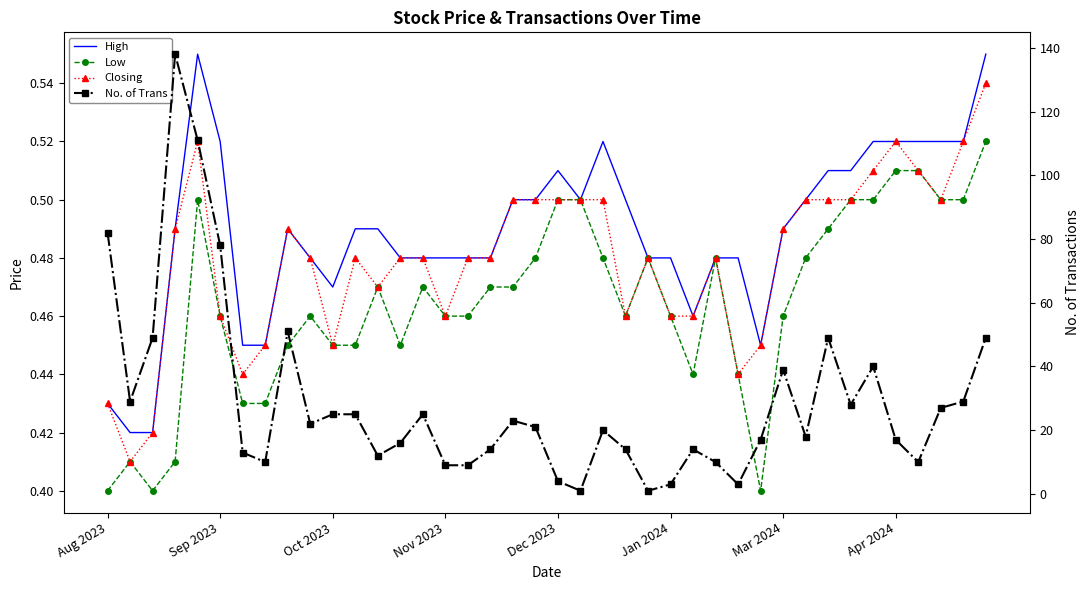

How many interior local peaks does the Closing series have?

6